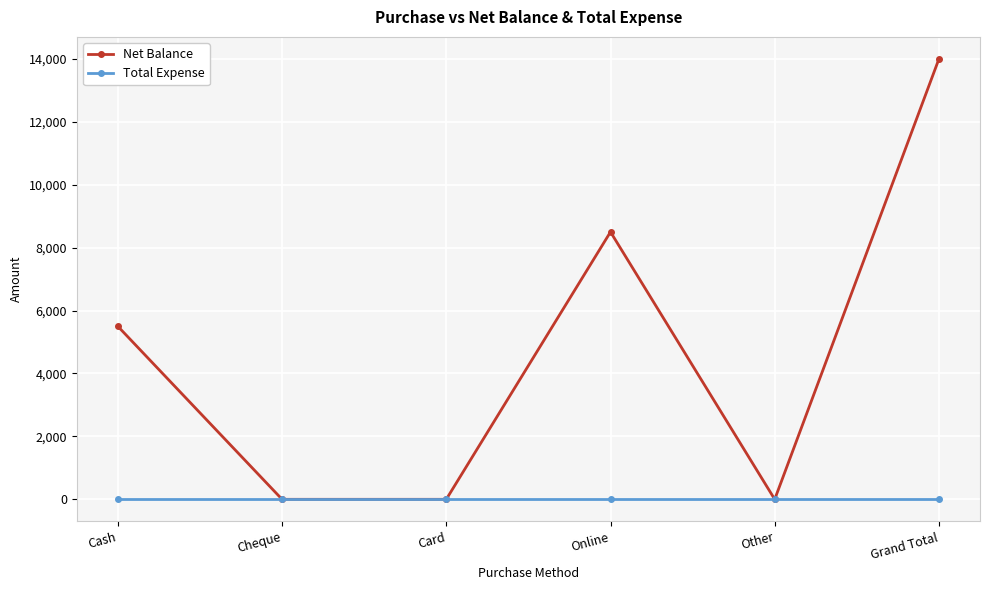

Reading left to right, what are all the values shown in this chart?

Net Balance: 5500	0	0	8500	0	14000
Total Expense: 0	0	0	0	0	0